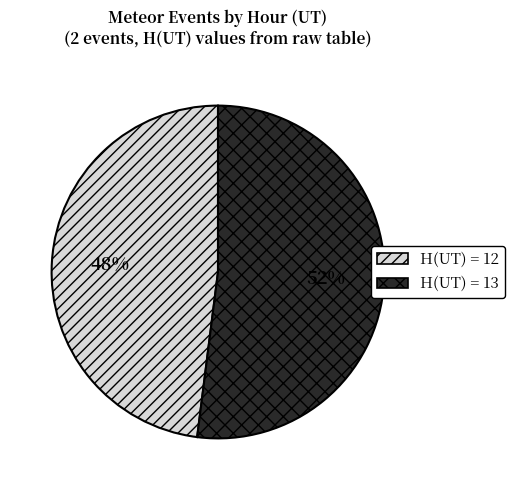

The H(UT) = 12 slice represents 48% of the pie. True or false?

True